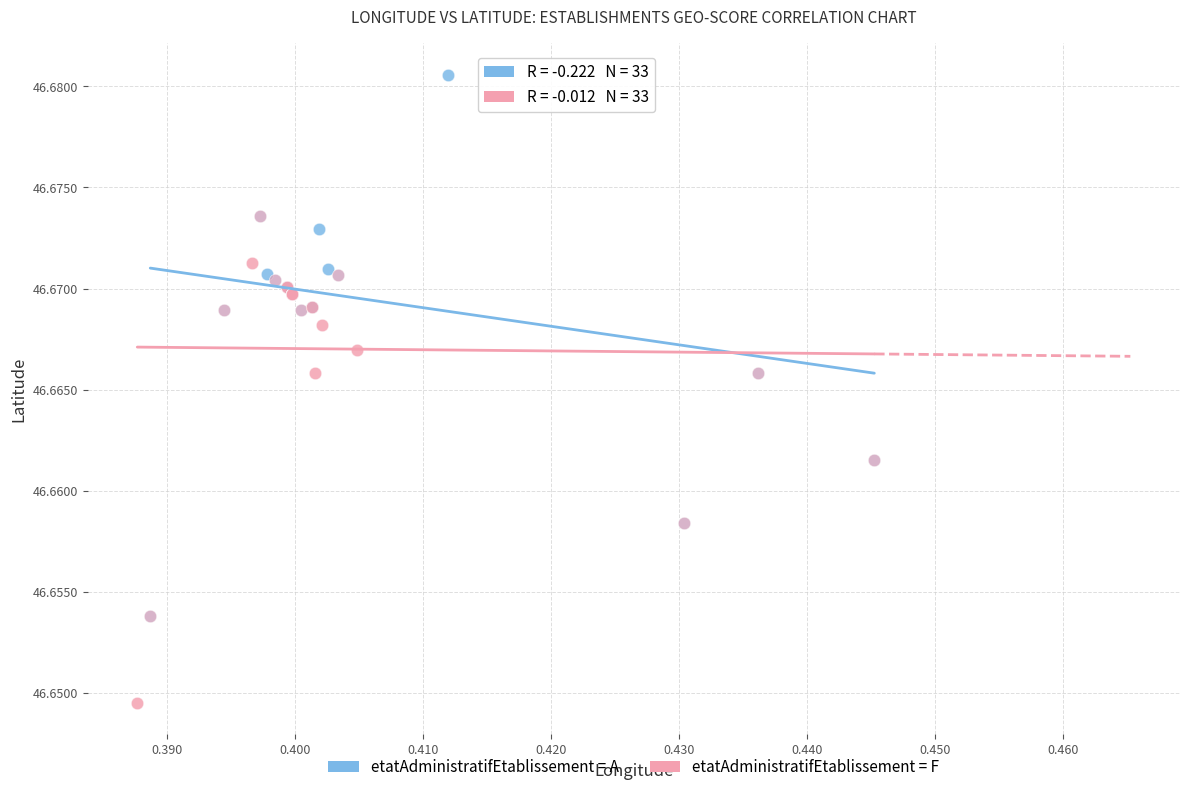

Which series contains the highest Y value?

etatAdministratifEtablissement = A